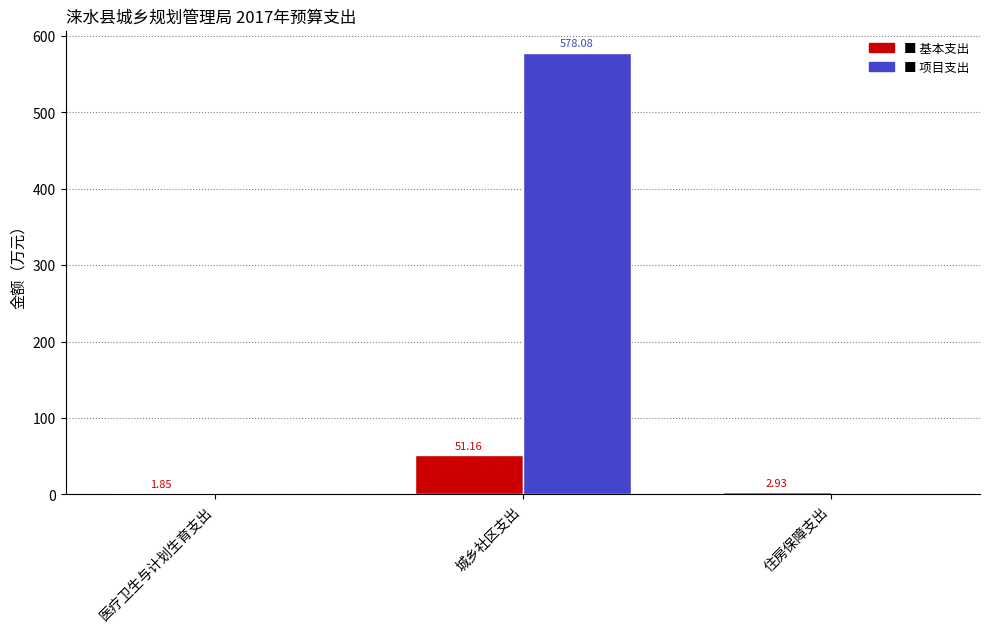

Which label corresponds to the largest value in the chart?

城乡社区支出